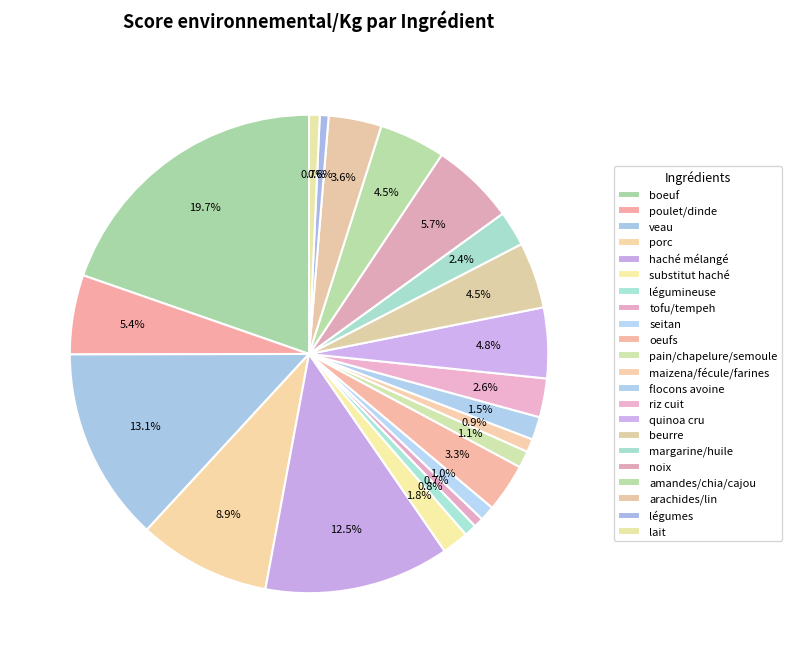

To the nearest percent, what is the combined percentage of arachides/lin and tofu/tempeh?

4%